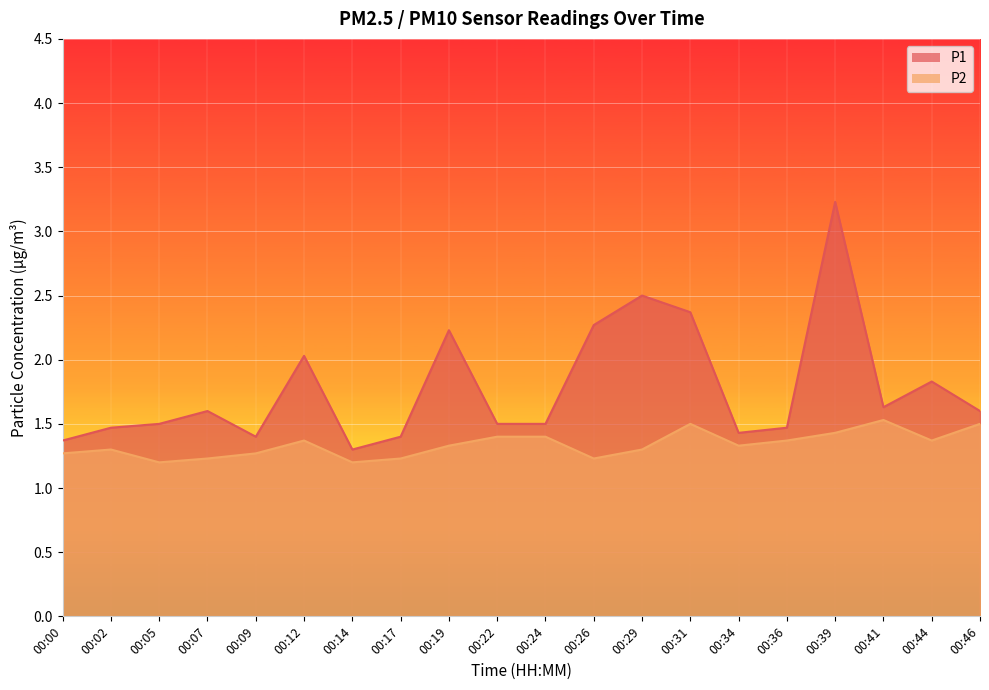

What is the average value of the P2 series?

1.3